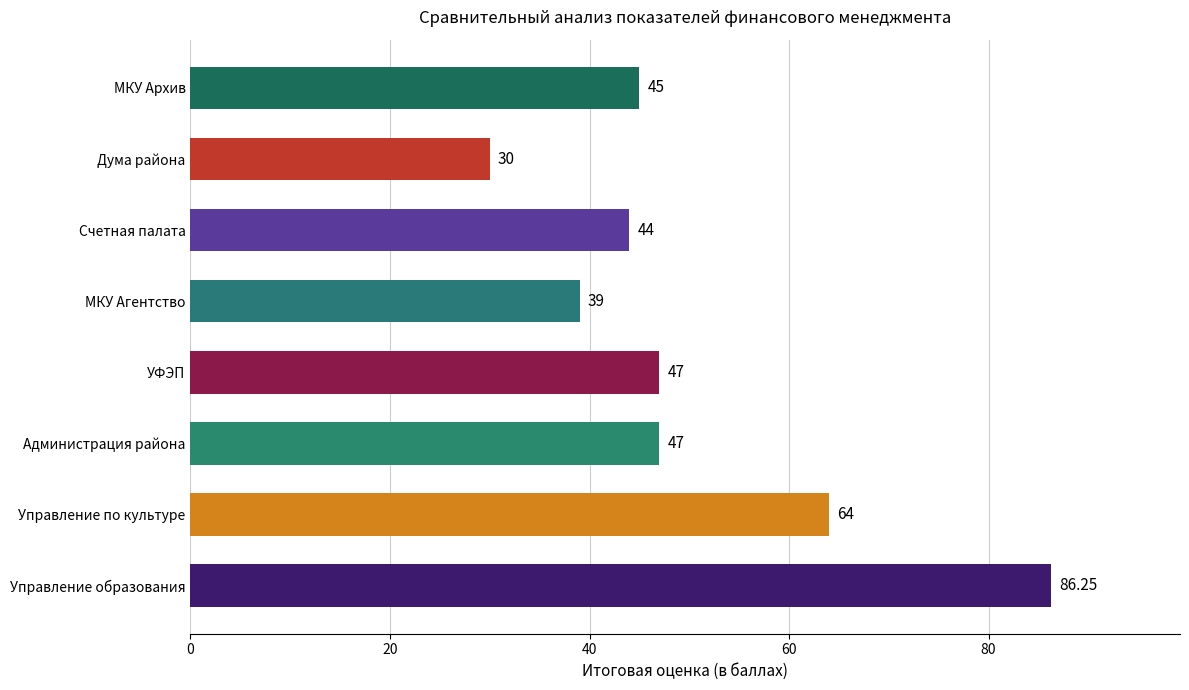

How many bars are there in total?

8